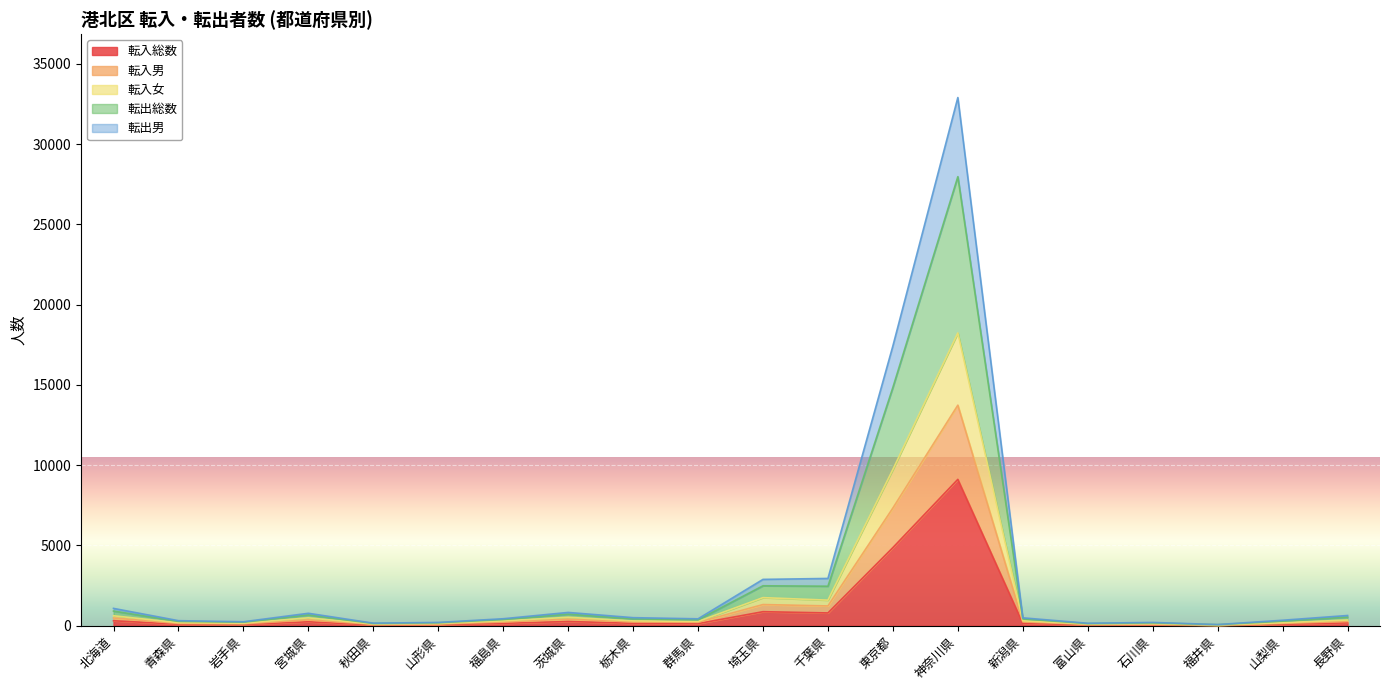

True or false: 転出男 and 転入総数 cross at least once.

False